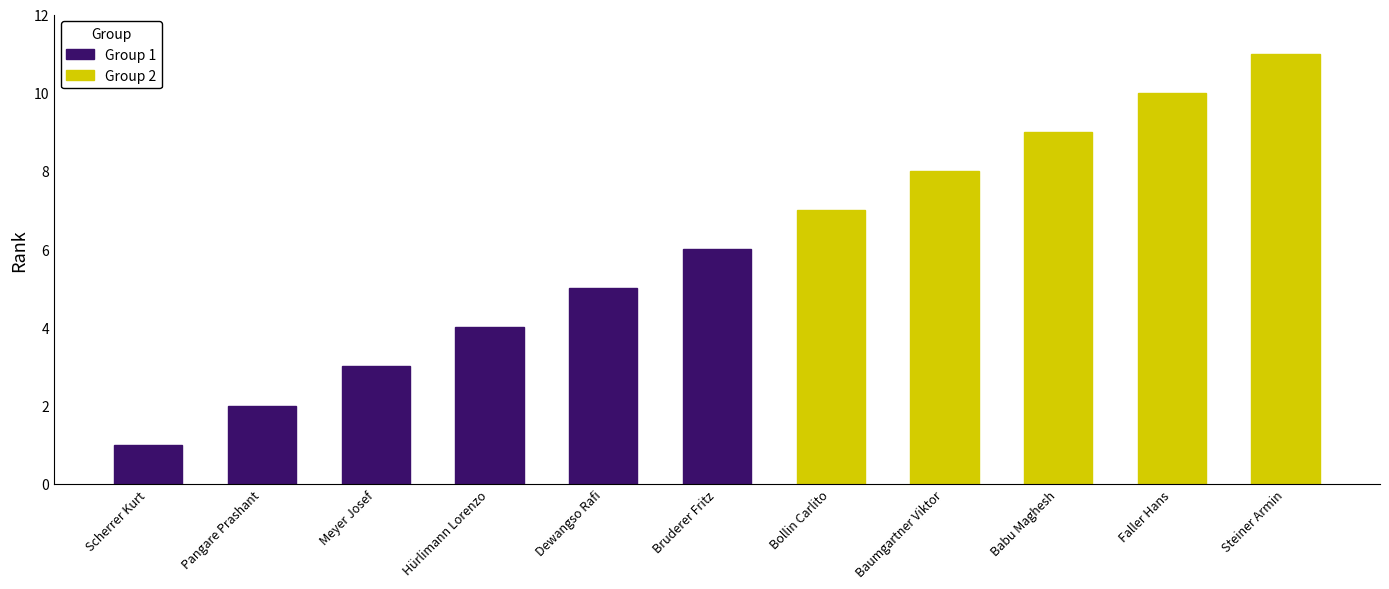

What is the difference between the values at Baumgartner Viktor and Dewangso Rafi?

3